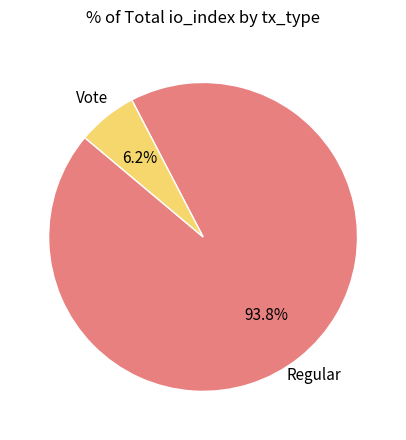

Does any single category account for the majority?

Yes